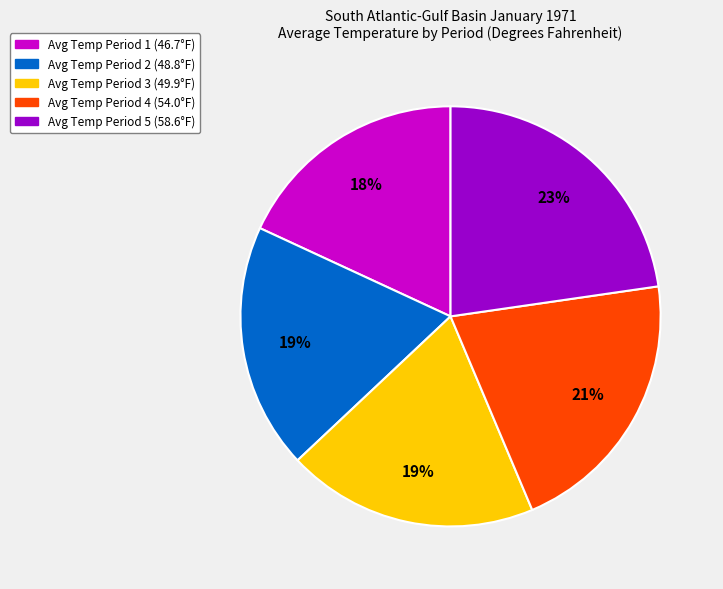

To the nearest percent, what is the average slice percentage?

20%